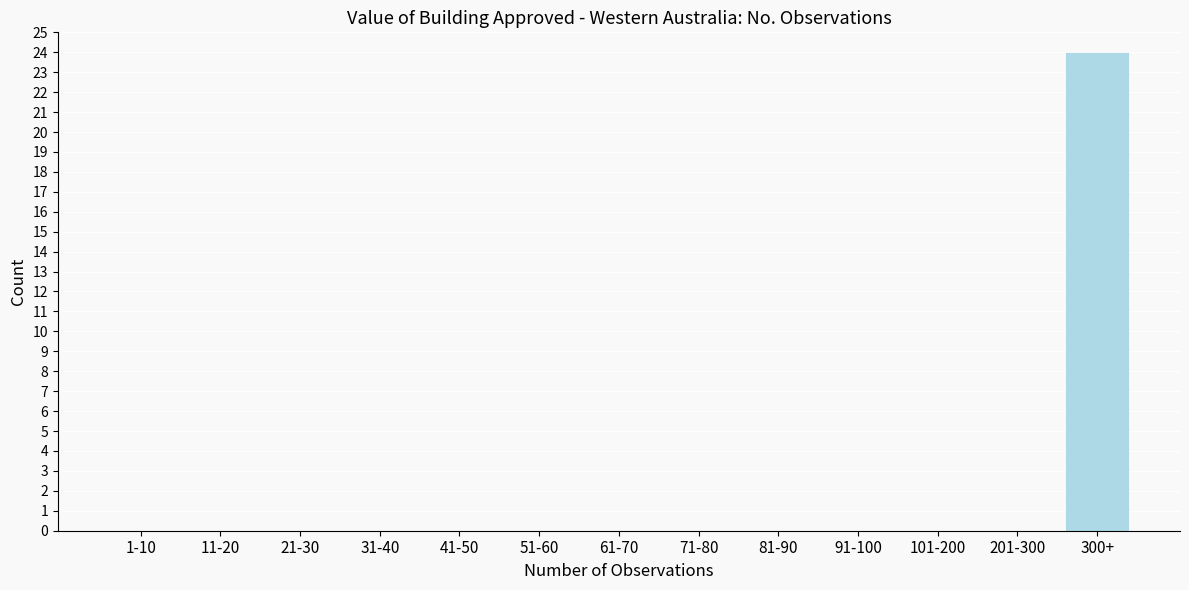

Reading left to right, extract all data points from this chart.

1-10=0	11-20=0	21-30=0	31-40=0	41-50=0	51-60=0	61-70=0	71-80=0	81-90=0	91-100=0	101-200=0	201-300=0	300+=24